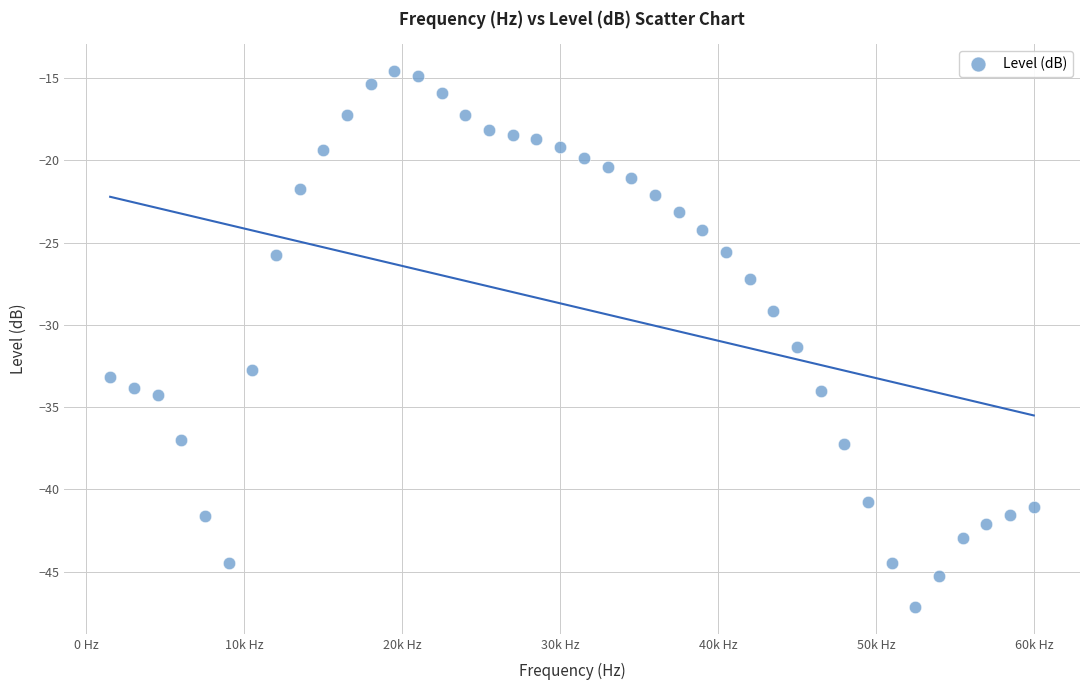

What is the range of Y values (max minus min)?

32.6